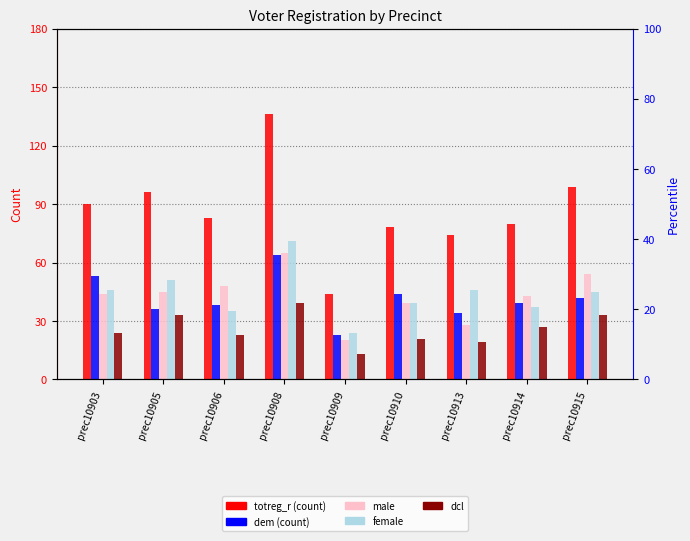

The male series shows 30 at prec10903. True or false?

False